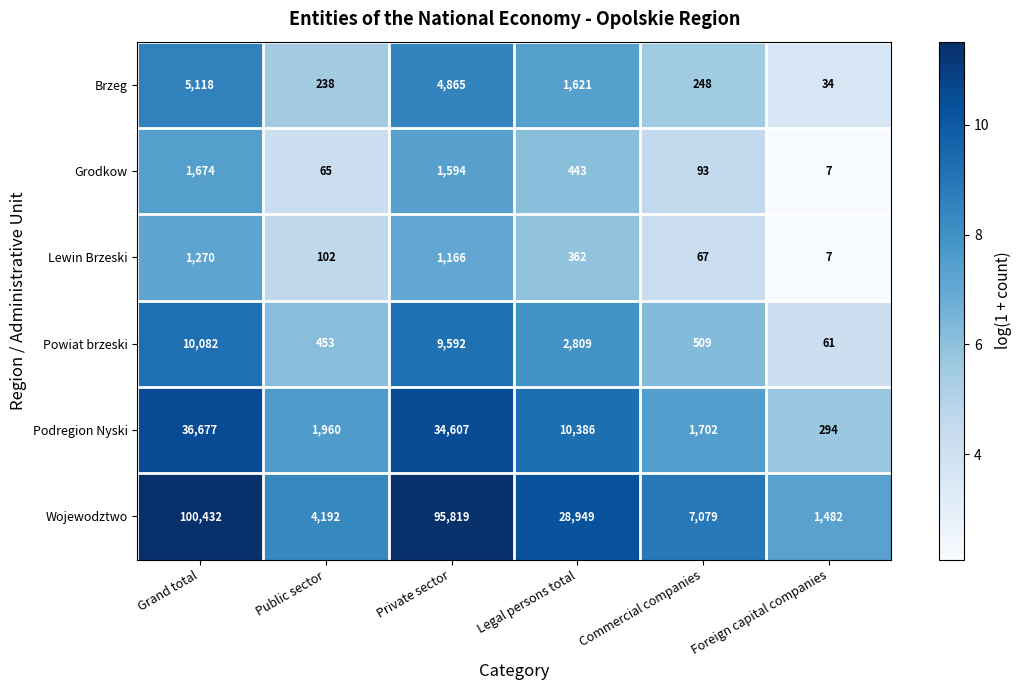

Rank the series by their maximum value, from highest to lowest.

Wojewodztwo, Podregion Nyski, Powiat brzeski, Brzeg, Grodkow, Lewin Brzeski